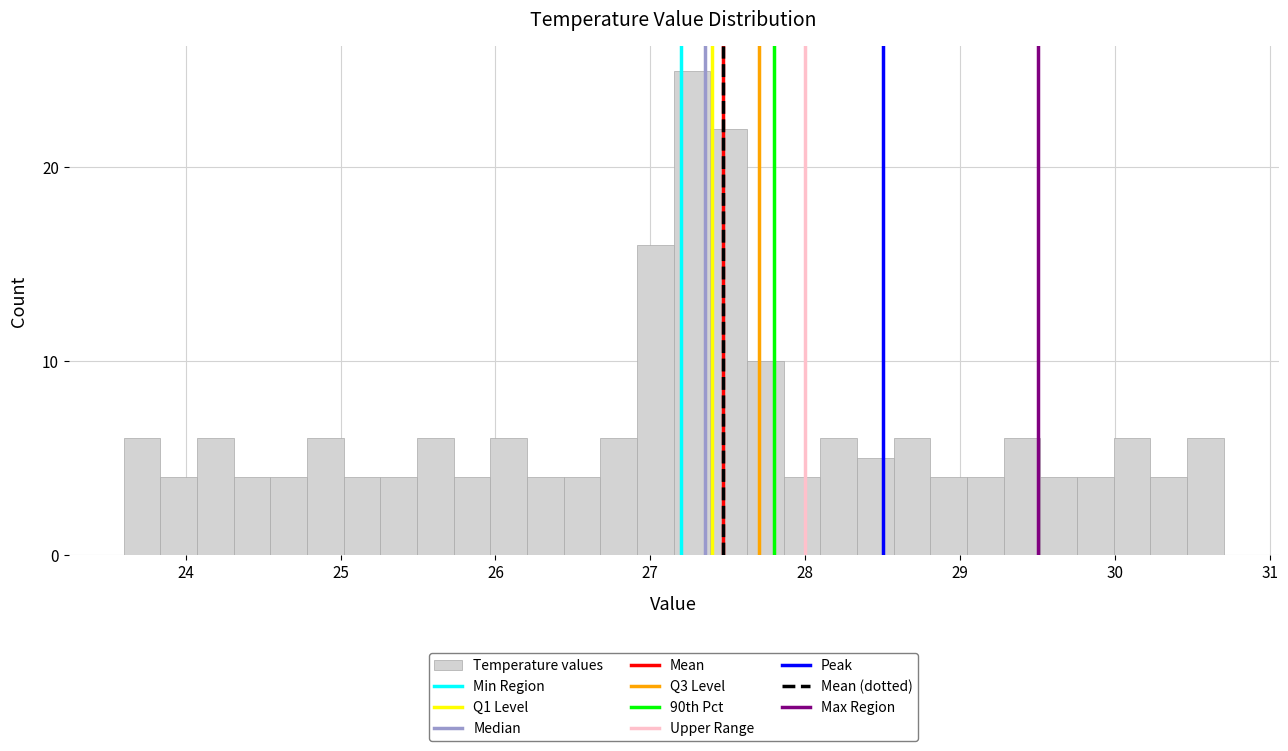

Around what value on the x-axis is the tallest bar? Give the approximate position of its centre, as read against the axis.

27.3